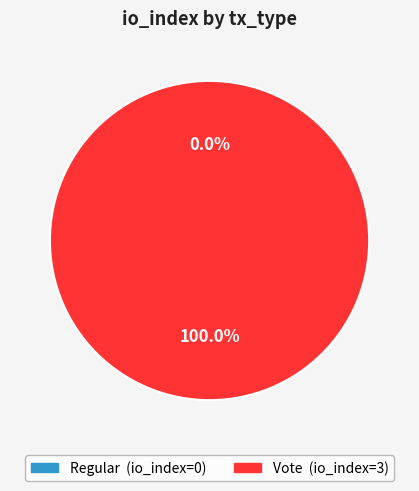

Which has a higher value, Vote or Regular?

Vote